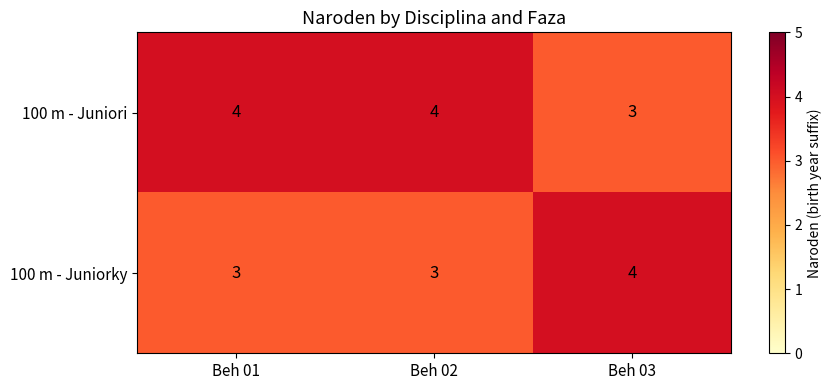

At Beh 01, list the series in order from largest to smallest.

100 m - Juniori, 100 m - Juniorky